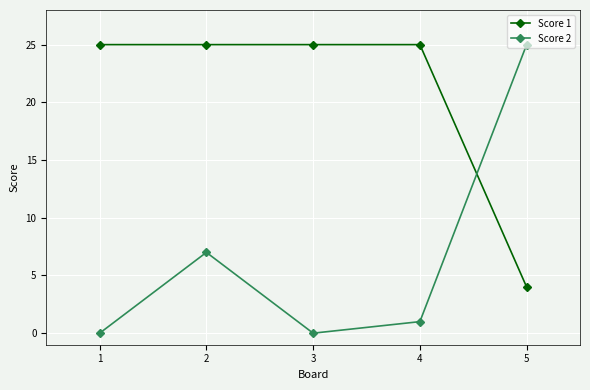

What is the difference between the Score 2 values at 4 and 3?

1